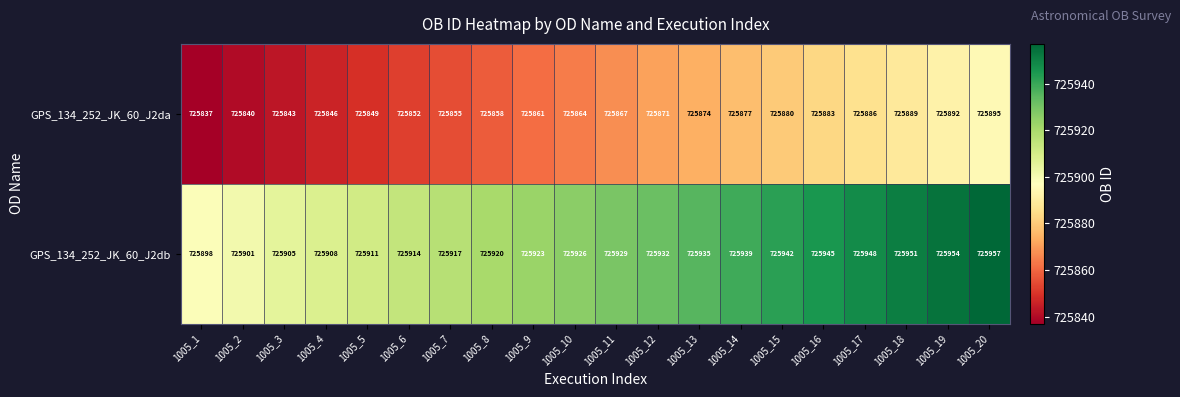

What is the maximum value shown in the chart?

725957